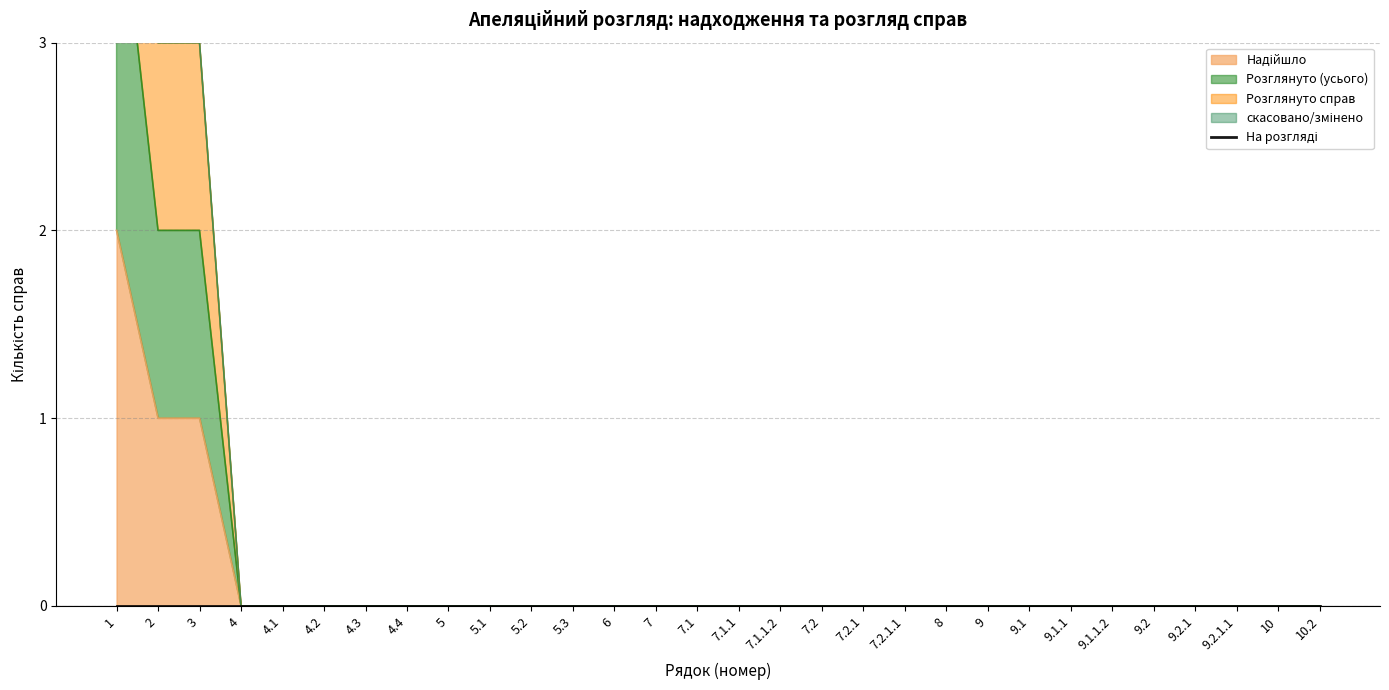

At 7.2, list the series in order from smallest to largest.

Надійшло, Розглянуто (усього), Розглянуто справ